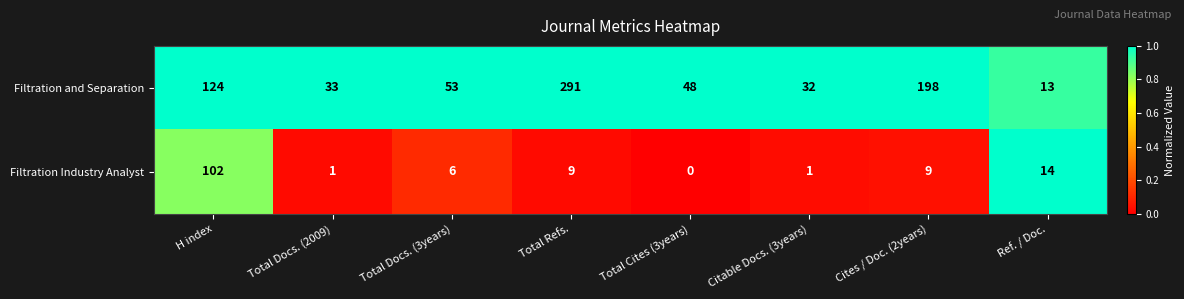

What is the total value across all series at Total Docs. (2009)?

34